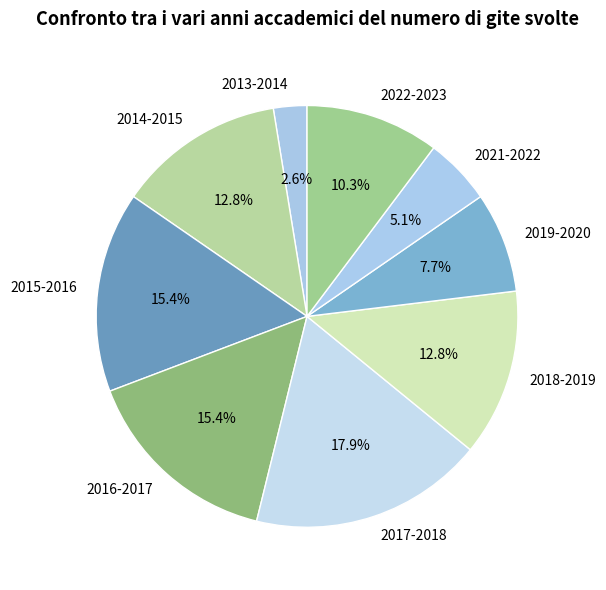

What percentage is the 2017-2018 slice, to the nearest percent?

18%